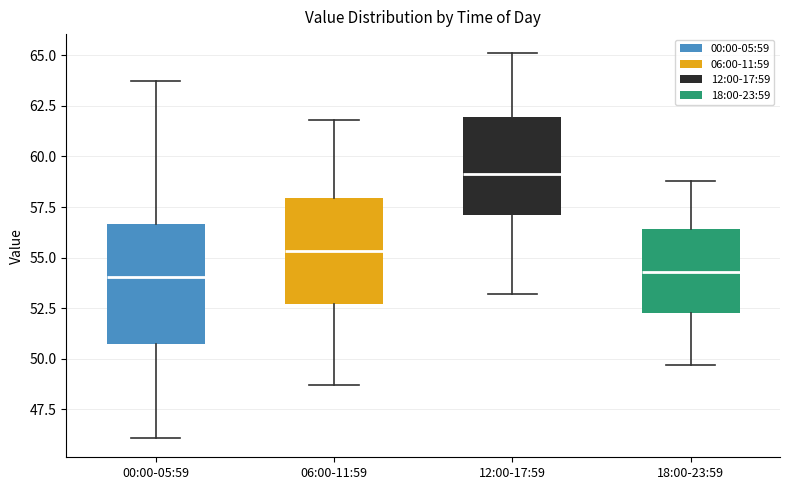

Reading left to right, read every box against the y-axis: the position of its median line, the range the box covers, and the ends of its whiskers. The values are not printed on the chart, so give them approximately, as read against the axis.

00:00-05:59: median 54.0, box 50.5 to 56.5, whiskers 46.0 to 63.5
06:00-11:59: median 55.5, box 52.5 to 58.0, whiskers 48.5 to 62.0
12:00-17:59: median 59.0, box 57.0 to 62.0, whiskers 53.0 to 65.0
18:00-23:59: median 54.5, box 52.5 to 56.5, whiskers 49.5 to 59.0